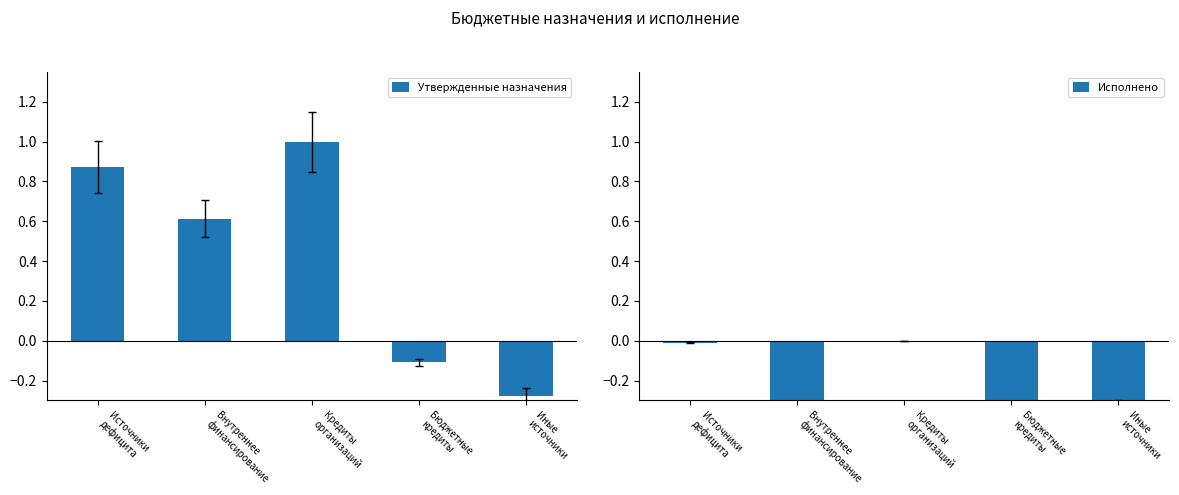

At which category is the sum across all series the highest?

Кредиты
организаций